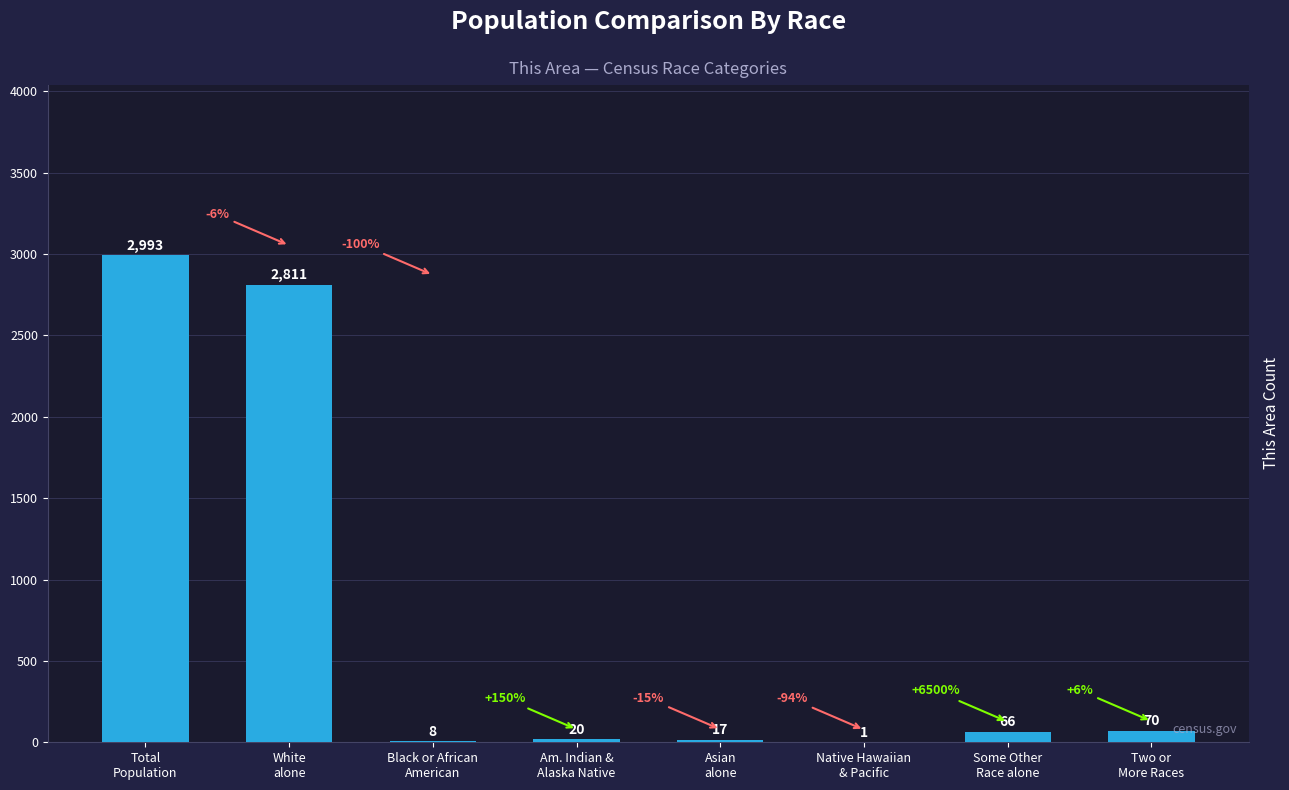

What is the greatest value displayed?

2993